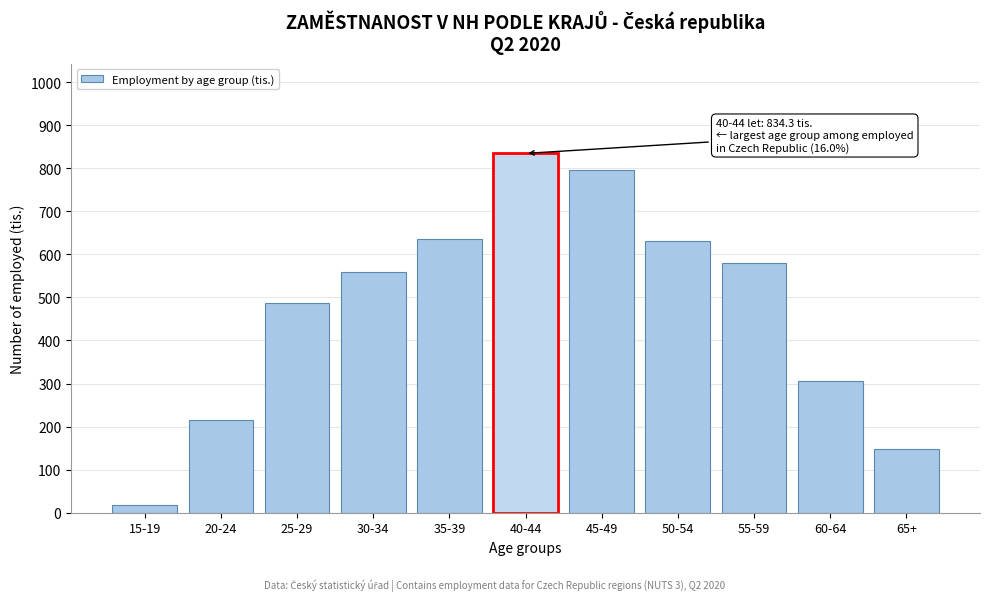

Where is the data nearest to the value 425?

25-29